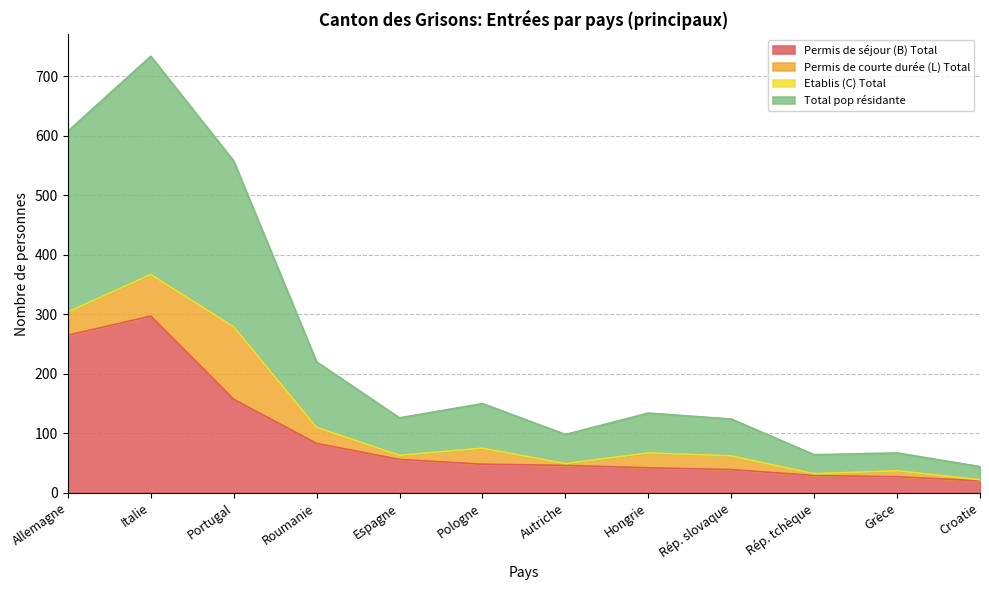

Which series has the largest total across all categories?

Total pop résidante